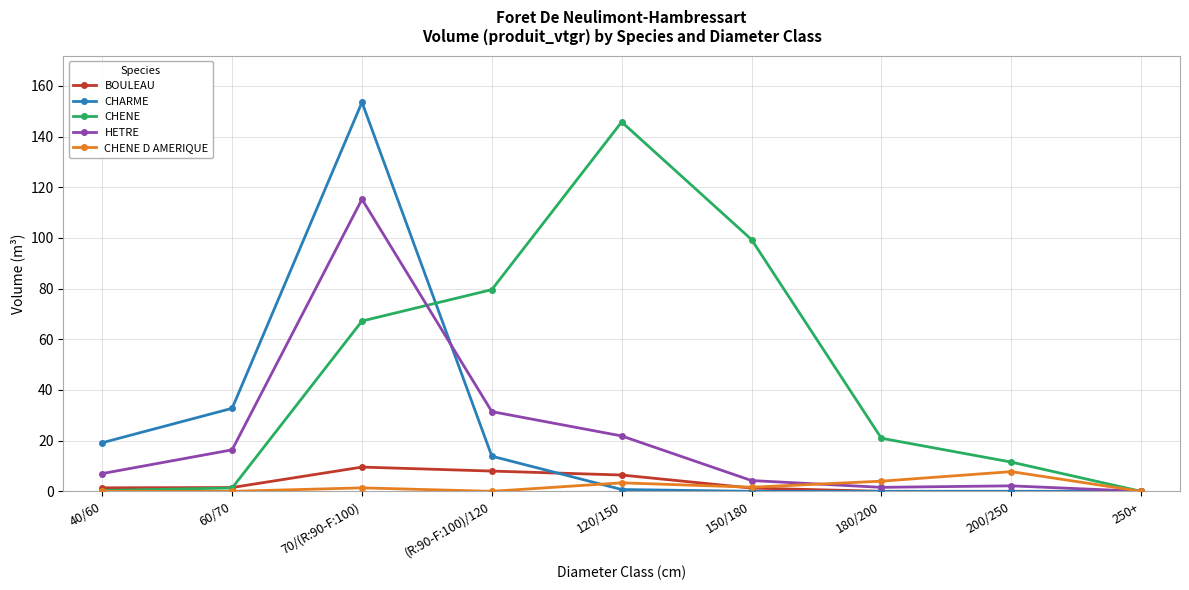

Which category has the highest value in the CHENE series?

120/150